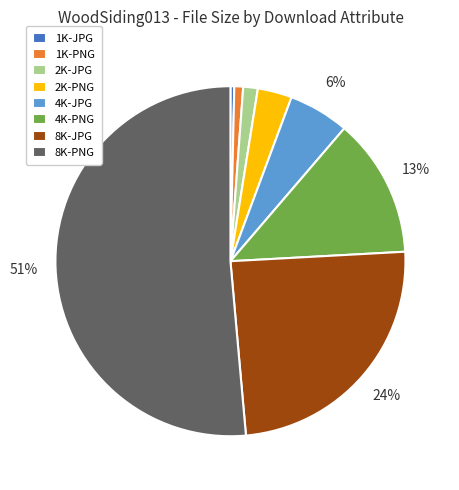

Which slice represents more than half of the pie?

8K-PNG